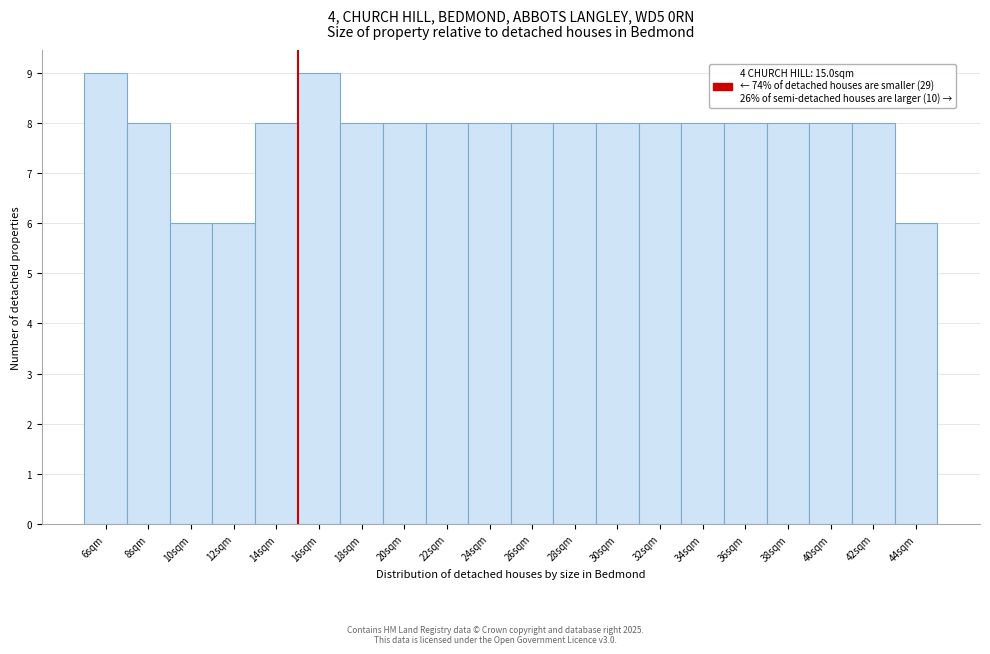

Reading left to right, transcribe this chart: for each bar, give the range it covers on the x-axis and its height. The values are not printed on the chart, so give them approximately, as read against the axis.

5 to 7: 9
7 to 9: 8
9 to 11: 6
11 to 13: 6
13 to 15: 8
15 to 17: 9
17 to 19: 8
19 to 21: 8
21 to 23: 8
23 to 25: 8
25 to 27: 8
27 to 29: 8
29 to 31: 8
31 to 33: 8
33 to 35: 8
35 to 37: 8
37 to 39: 8
39 to 41: 8
41 to 43: 8
43 to 45: 6